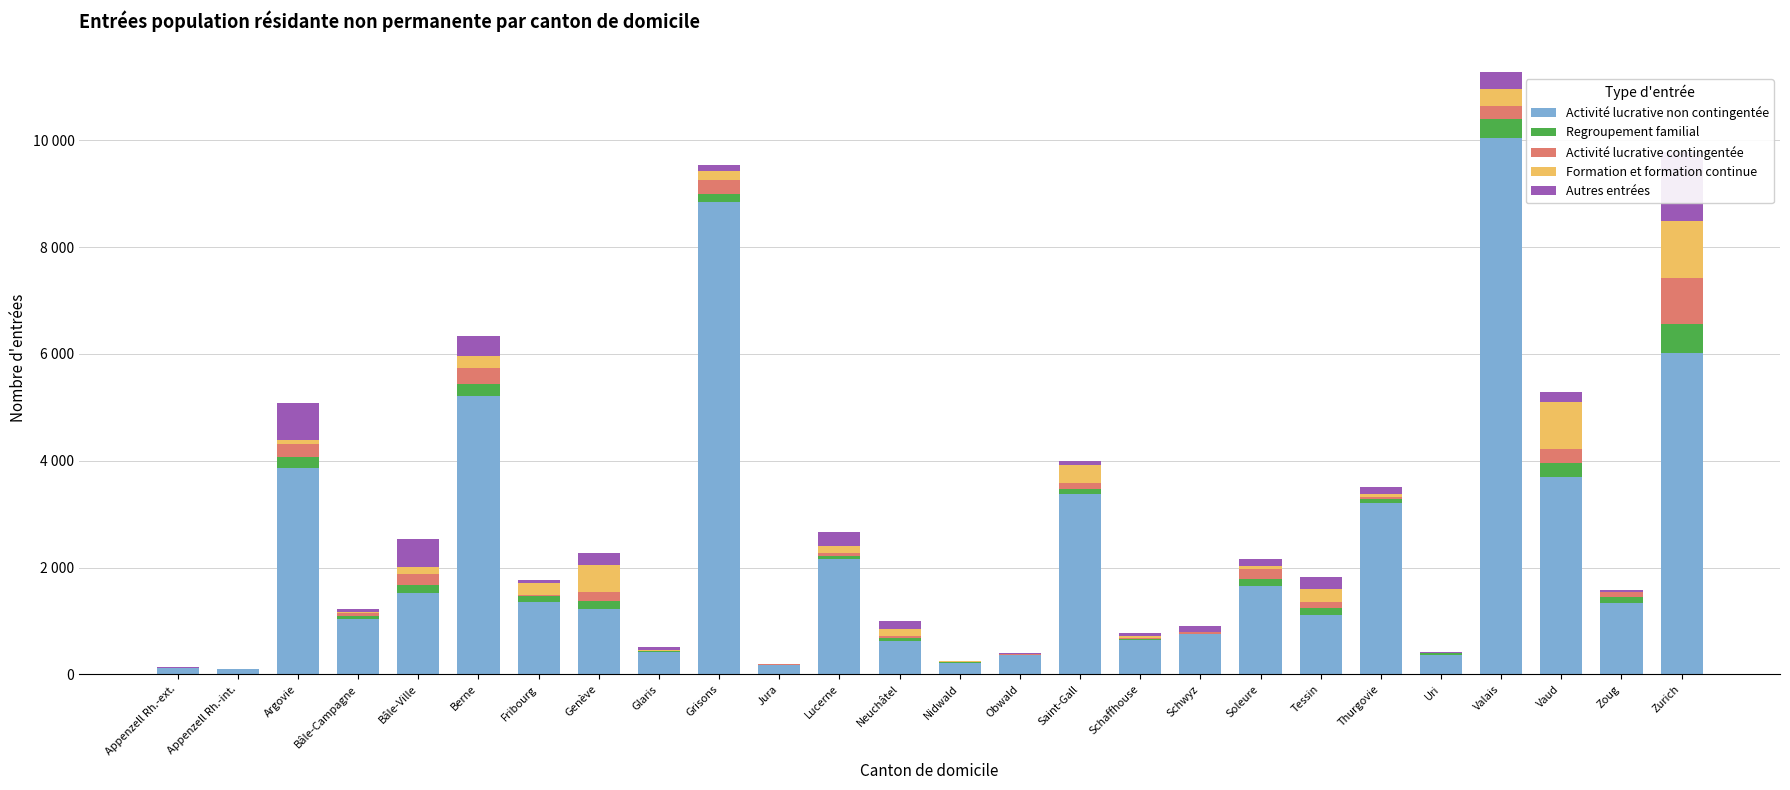

True or false: Formation et formation continue has a value of 28 at Soleure.

False